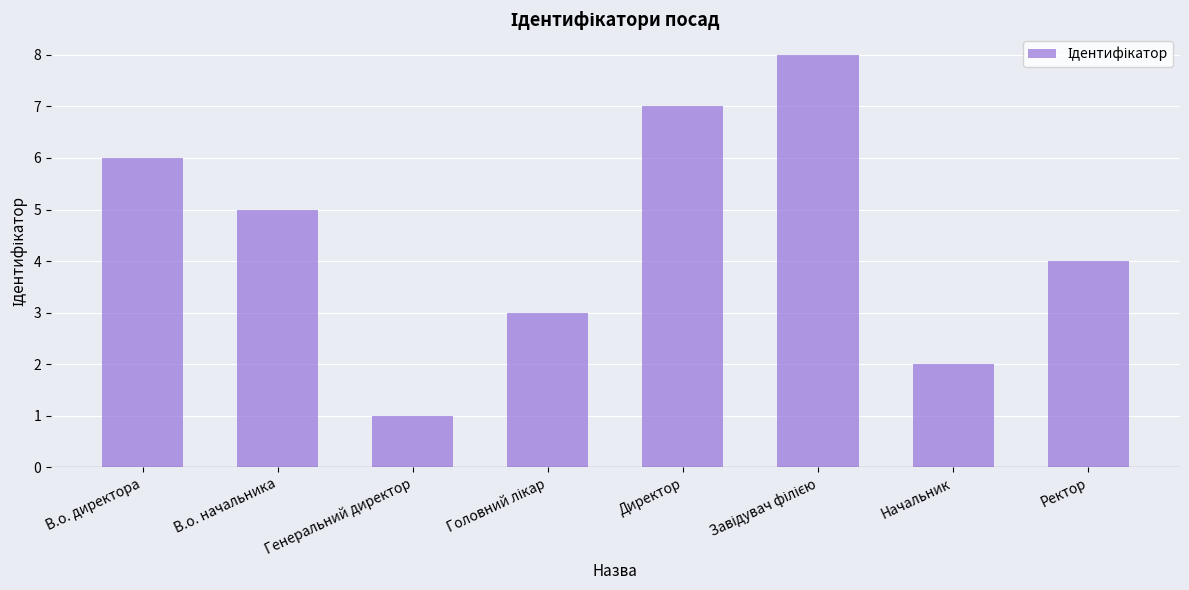

What is the sum of the values at Директор and Генеральний директор?

8